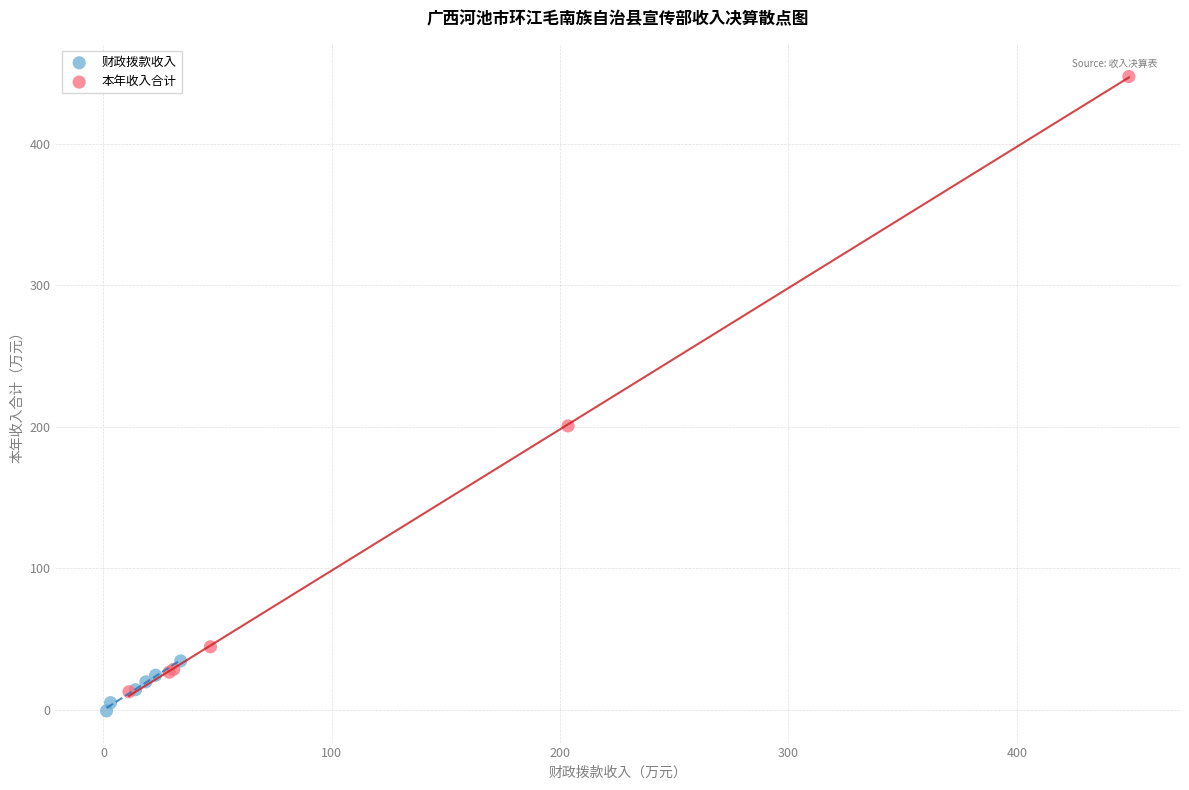

Which series has the largest Y range (max minus min)?

本年收入合计